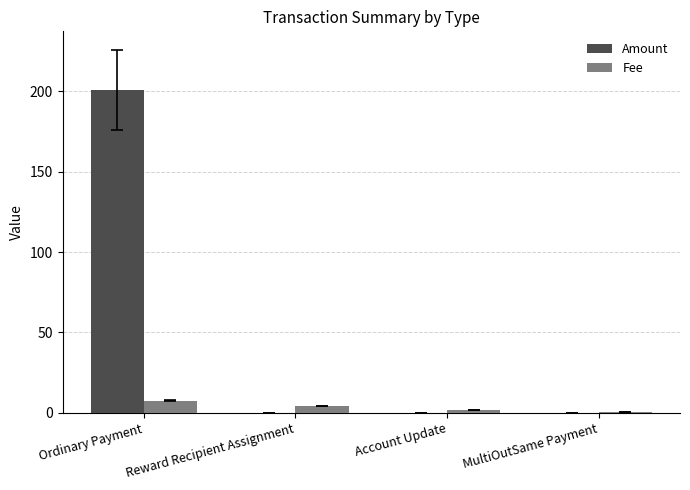

Which category has the highest value across all series?

Ordinary Payment